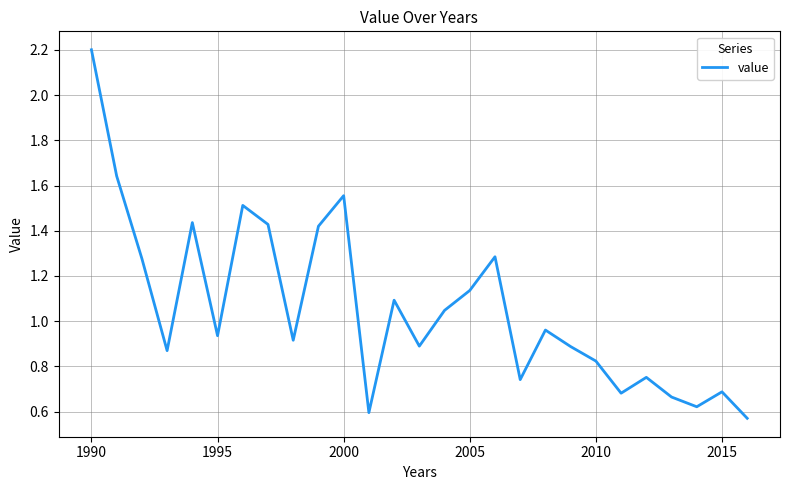

What is the greatest value displayed?

2.2